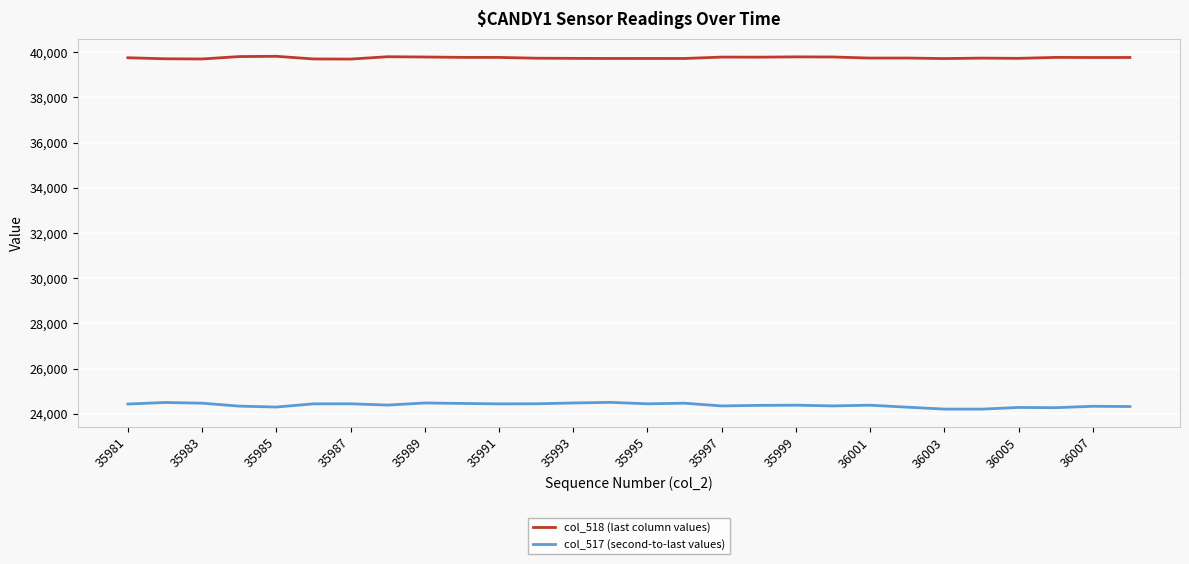

What is the greatest value displayed?

39814